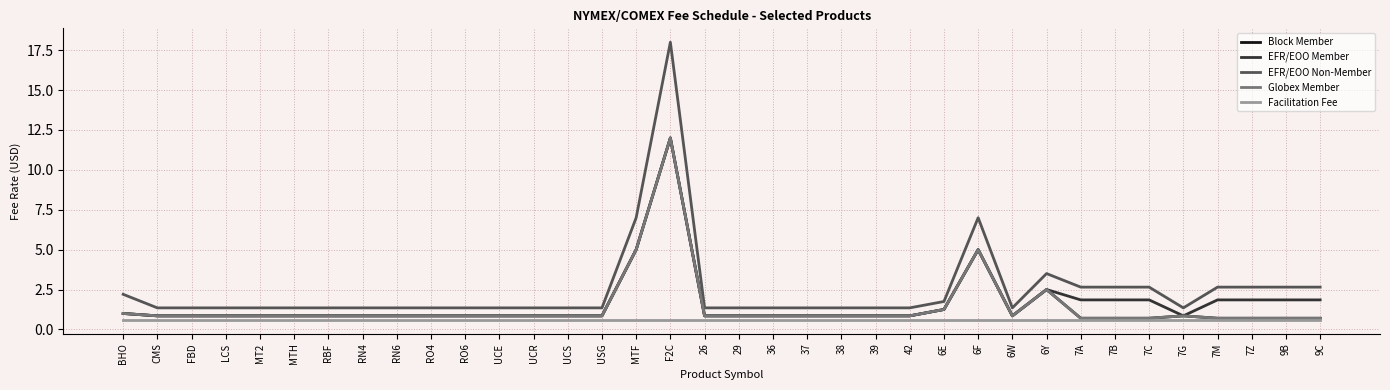

What is the difference between the second highest and second lowest values in the EFR/EOO Non-Member series?

5.7